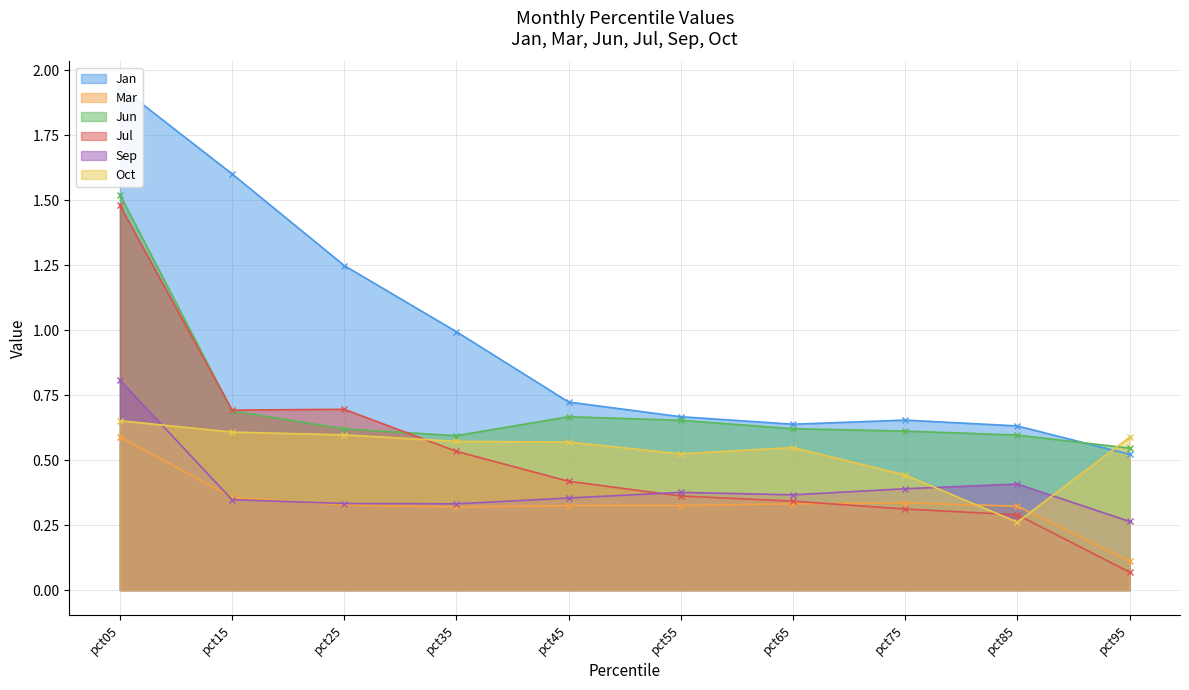

Is the value of Oct at pct35 greater than the value of Sep at pct75?

Yes